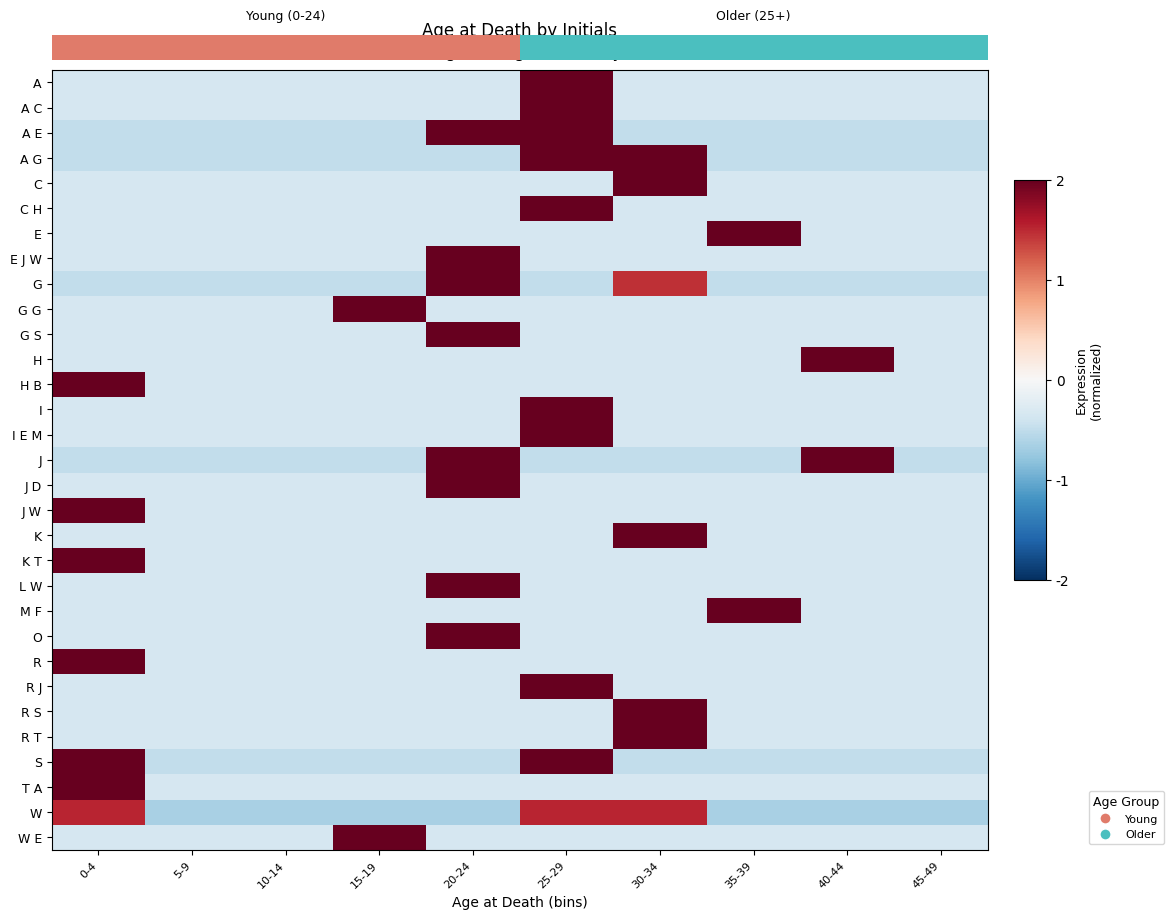

Rank the categories by G G value from lowest to highest.

0-4, 5-9, 10-14, 20-24, 25-29, 30-34, 35-39, 40-44, 45-49, 15-19